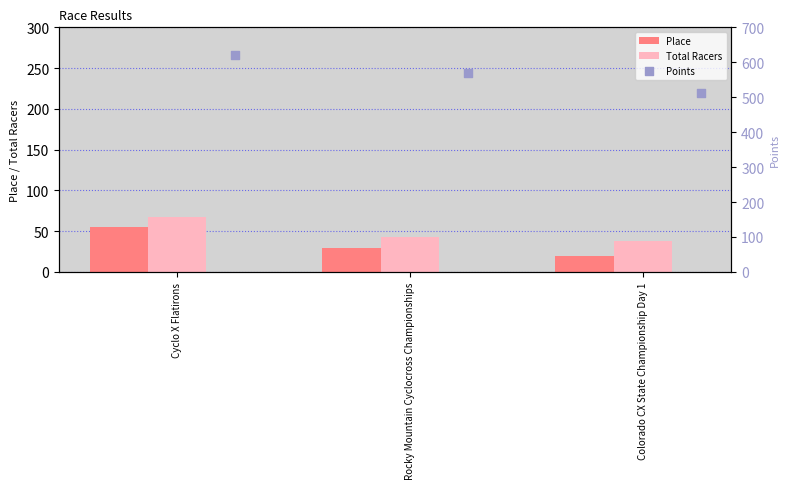

At how many categories does at least one series exceed 429?

3